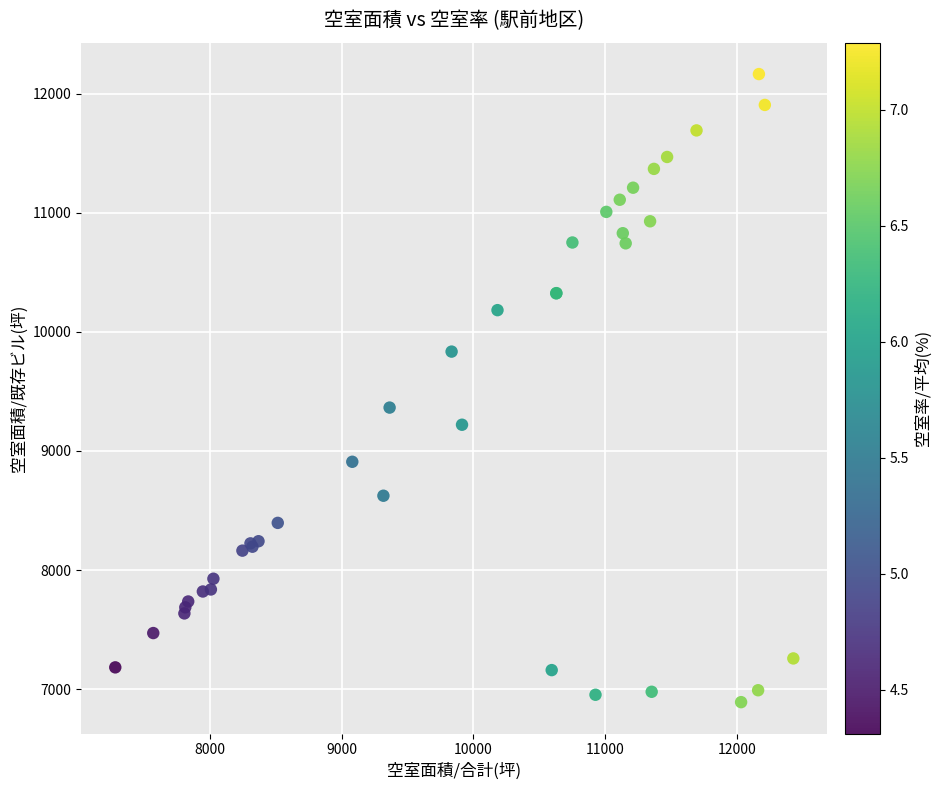

What Y value in the scatter plot is closest to 9527?

9364